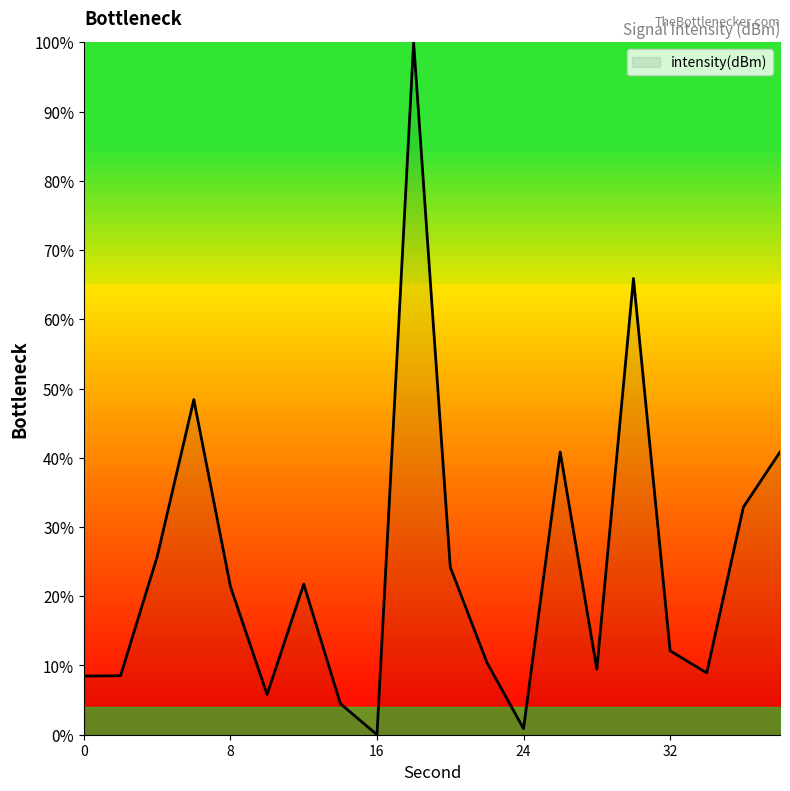

How many values exceed 21?

10